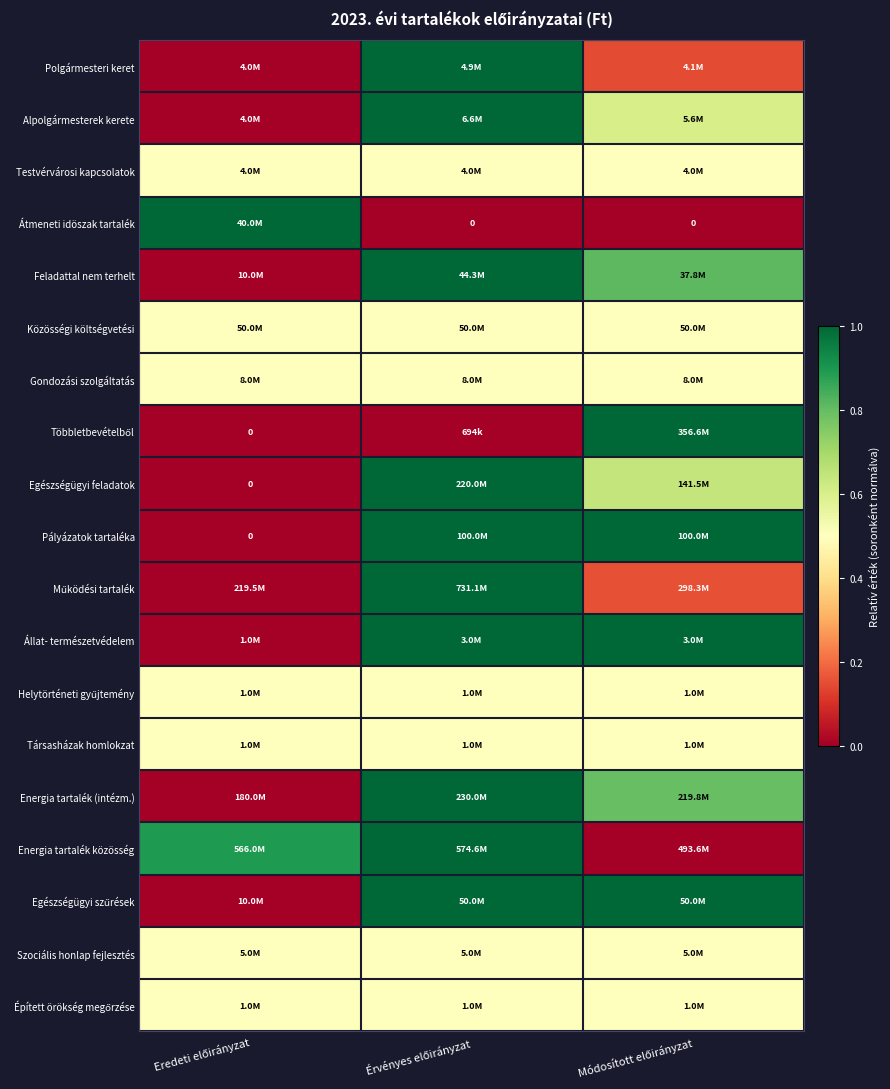

Is the value of Gondozási szolgáltatás at Módosított előirányzat greater than the value of Többletbevételből at Eredeti előirányzat?

Yes